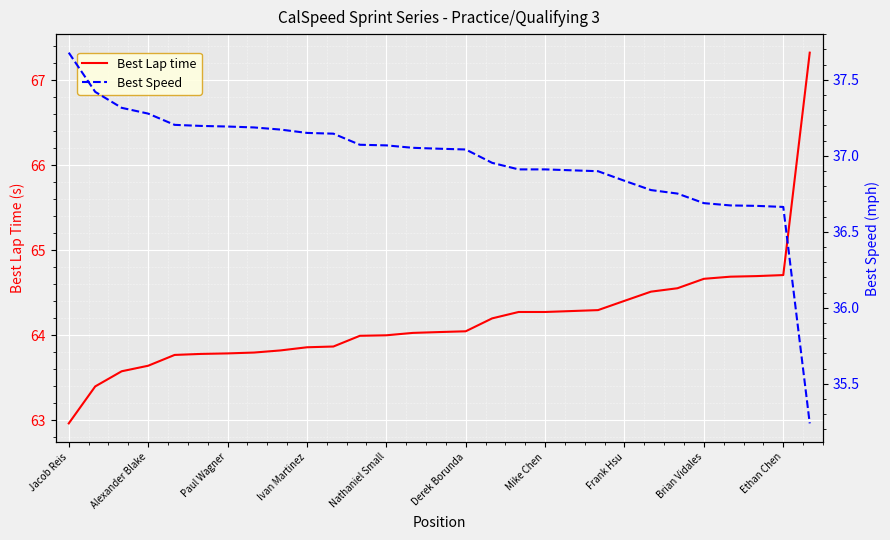

What is the value of the Best Lap time point at the 9th from the left?

63.8